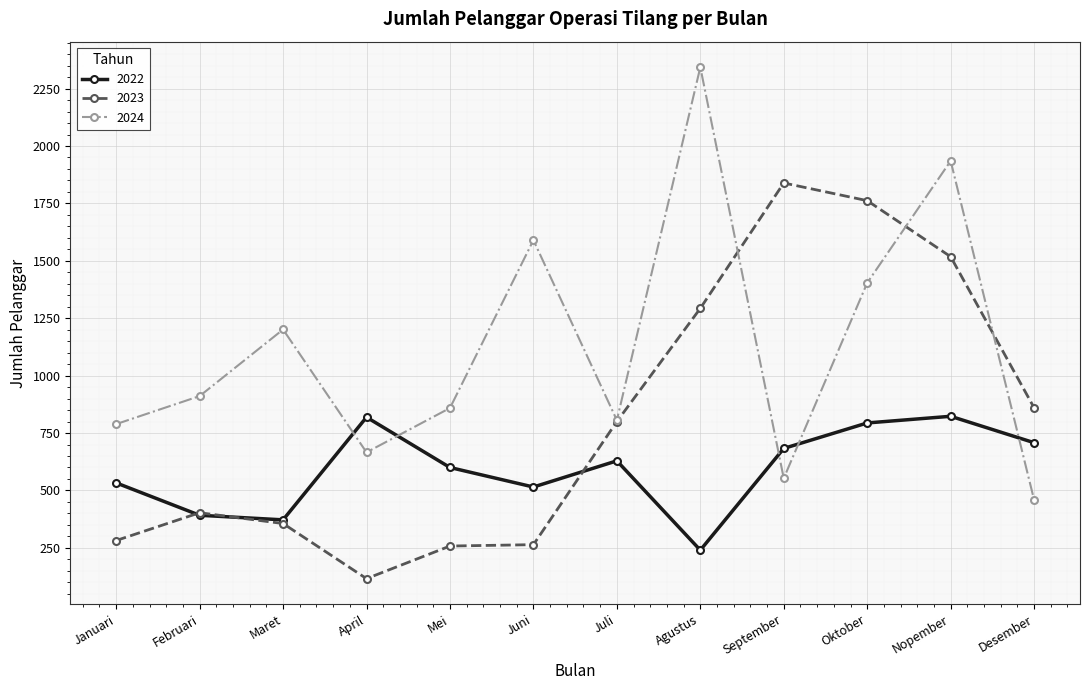

List the series in order of their peak value, highest first.

2024, 2023, 2022